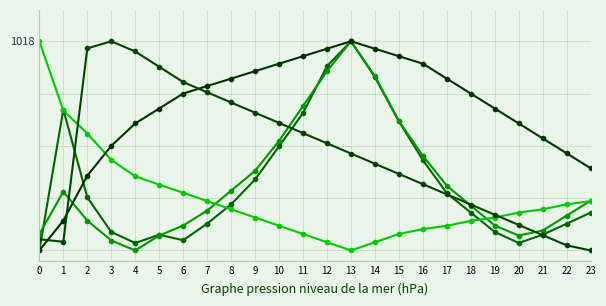

Reading left to right, what are all the values shown in this chart?

SDS_P1: 0=0.0	1=0.7	2=0.3	3=0.1	4=0.0	5=0.1	6=0.0	7=0.1	8=0.2	9=0.3	10=0.5	11=0.7	12=0.9	13=1.0	14=0.8	15=0.6	16=0.4	17=0.3	18=0.2	19=0.1	20=0.0	21=0.1	22=0.1	23=0.2
SDS_P2: 0=0.1	1=0.3	2=0.1	3=0.0	4=0.0	5=0.1	6=0.1	7=0.2	8=0.3	9=0.4	10=0.5	11=0.7	12=0.9	13=1.0	14=0.8	15=0.6	16=0.5	17=0.3	18=0.2	19=0.1	20=0.1	21=0.1	22=0.2	23=0.2
BMP_pressure: 0=1.0	1=0.7	2=0.6	3=0.4	4=0.4	5=0.3	6=0.3	7=0.2	8=0.2	9=0.2	10=0.1	11=0.1	12=0.0	13=0.0	14=0.0	15=0.1	16=0.1	17=0.1	18=0.1	19=0.2	20=0.2	21=0.2	22=0.2	23=0.2
Humidity: 0=0.0	1=0.1	2=0.4	3=0.5	4=0.6	5=0.7	6=0.7	7=0.8	8=0.8	9=0.9	10=0.9	11=0.9	12=1.0	13=1.0	14=1.0	15=0.9	16=0.9	17=0.8	18=0.7	19=0.7	20=0.6	21=0.5	22=0.5	23=0.4
Max_cycle: 0=0.1	1=0.0	2=1.0	3=1.0	4=1.0	5=0.9	6=0.8	7=0.8	8=0.7	9=0.7	10=0.6	11=0.6	12=0.5	13=0.5	14=0.4	15=0.4	16=0.3	17=0.3	18=0.2	19=0.2	20=0.1	21=0.1	22=0.0	23=0.0